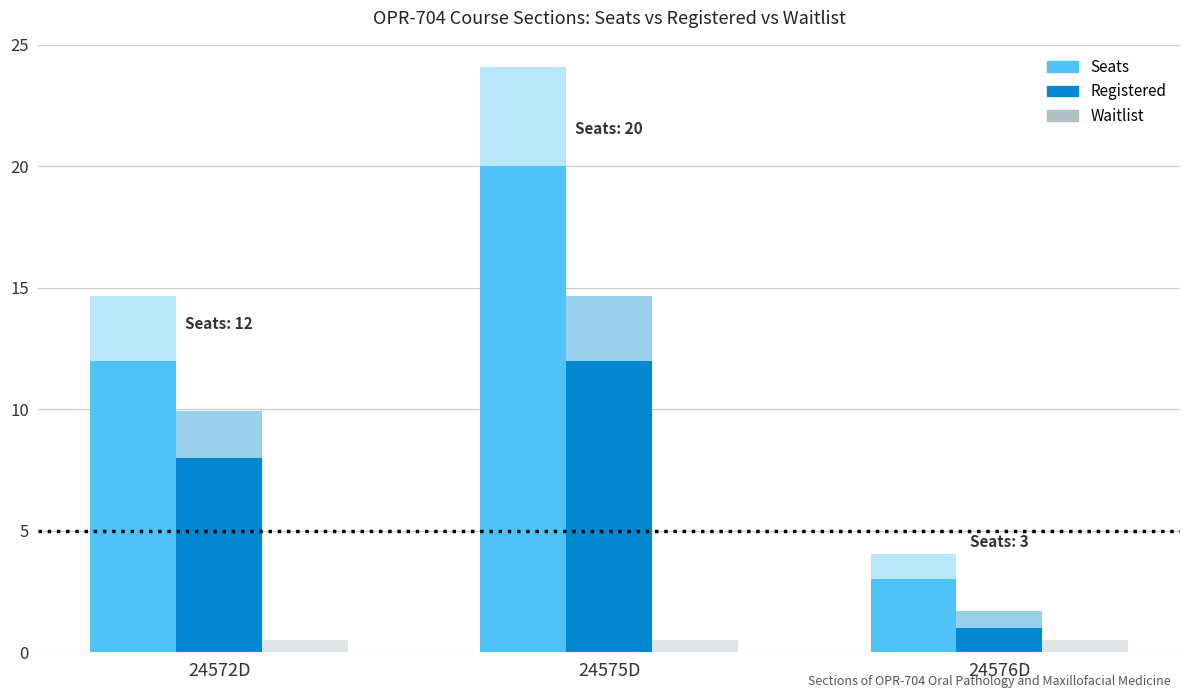

What is the difference between the highest and lowest values at 24576D?

3